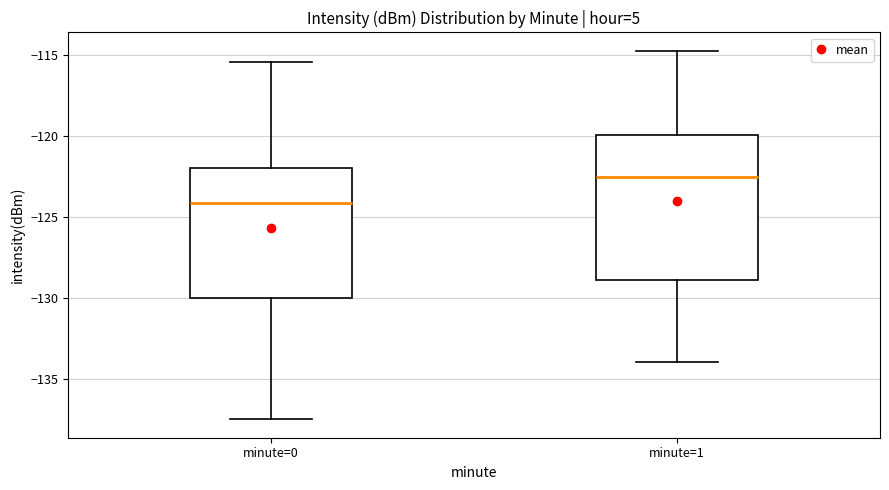

Where does the lower whisker of the box for minute=0 end on the y-axis? The values are not printed on the chart, so give them approximately, as read against the axis.

-137.5